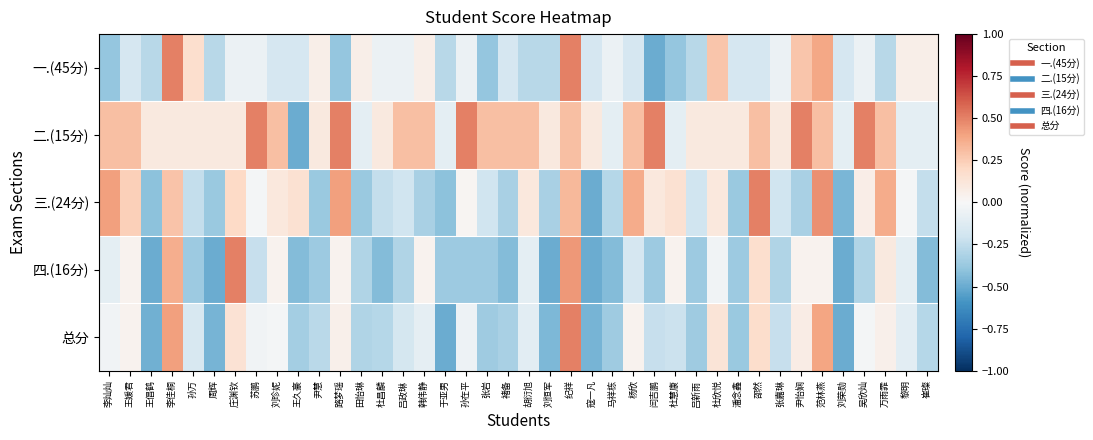

List the series in order of their peak value, lowest first.

一.(45分), 二.(15分), 三.(24分), 四.(16分), 总分